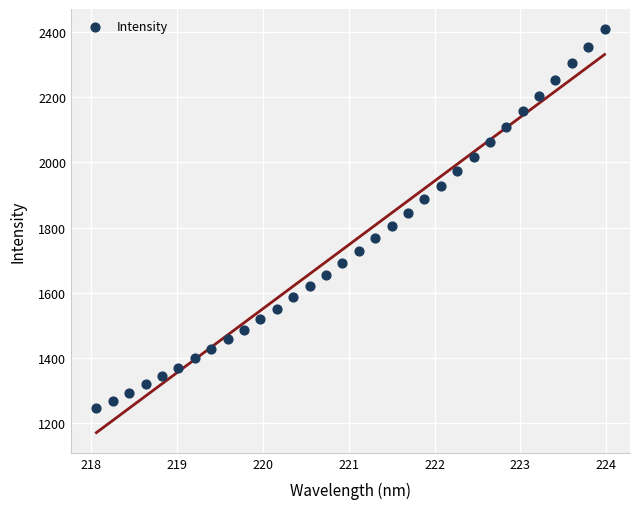

What is the range of Y values (max minus min)?

1162.6